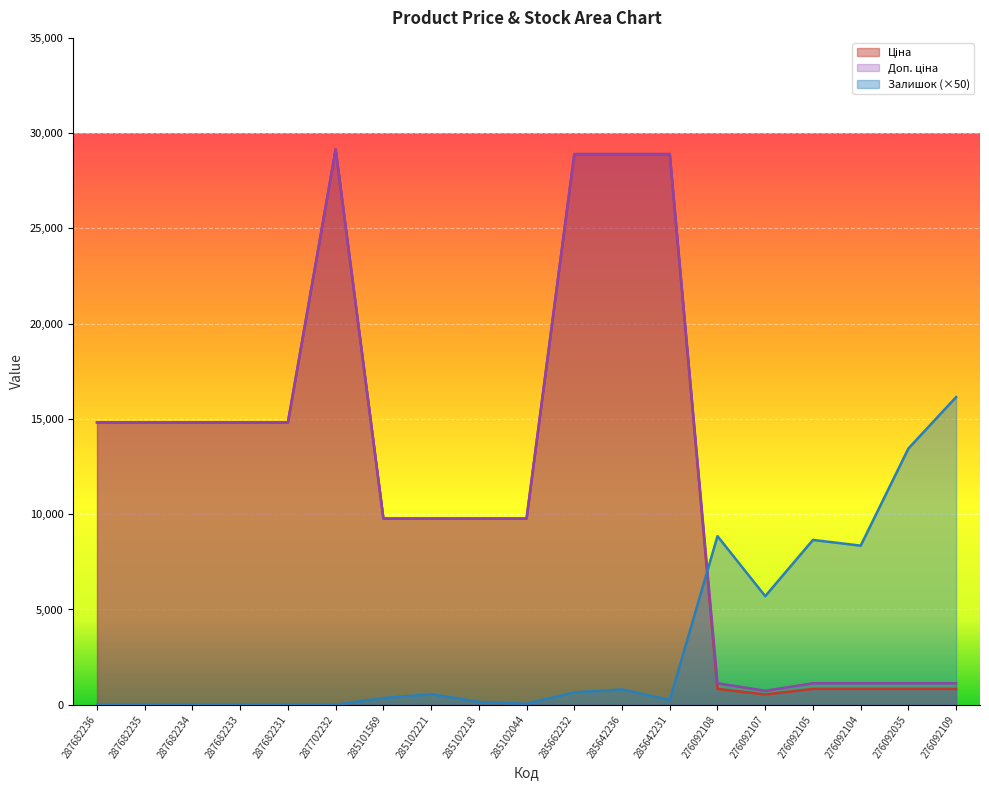

How many values in the Ціна series are below 9775?

6